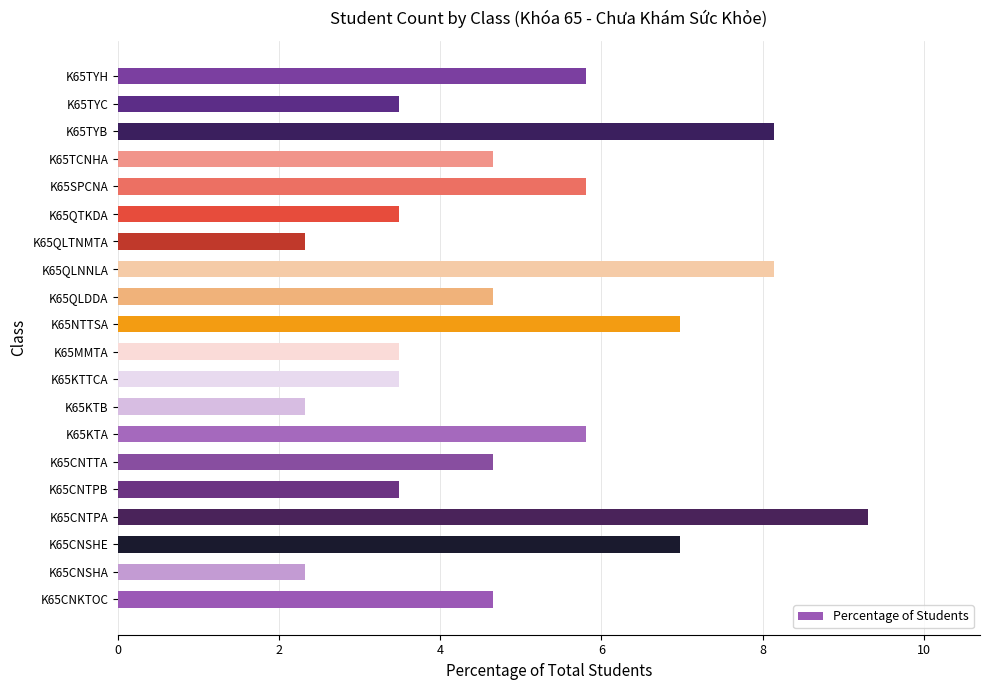

What is the greatest value displayed?

9.3